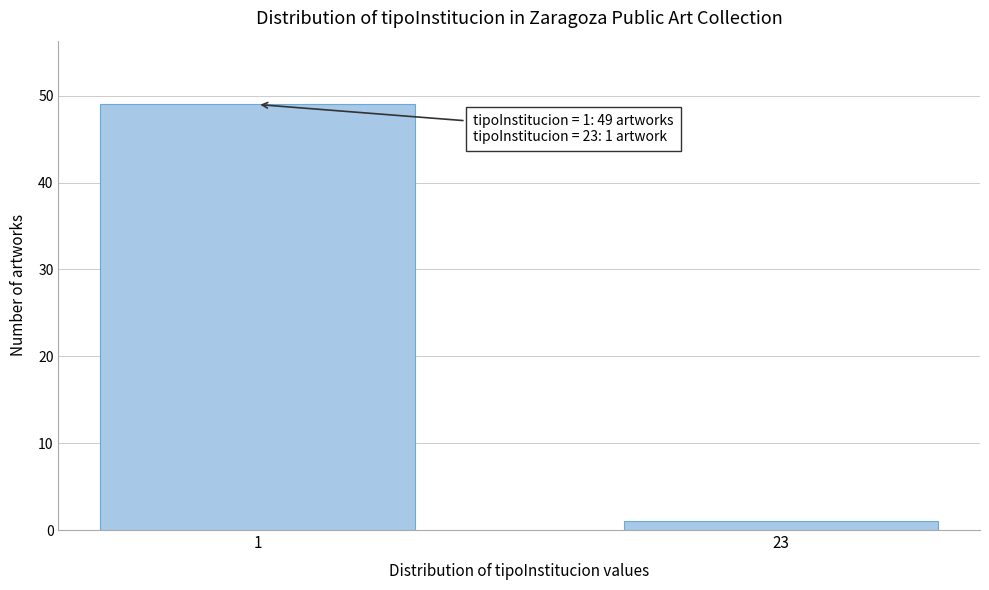

Reading left to right, what are all the values shown in this chart?

1=49	23=1